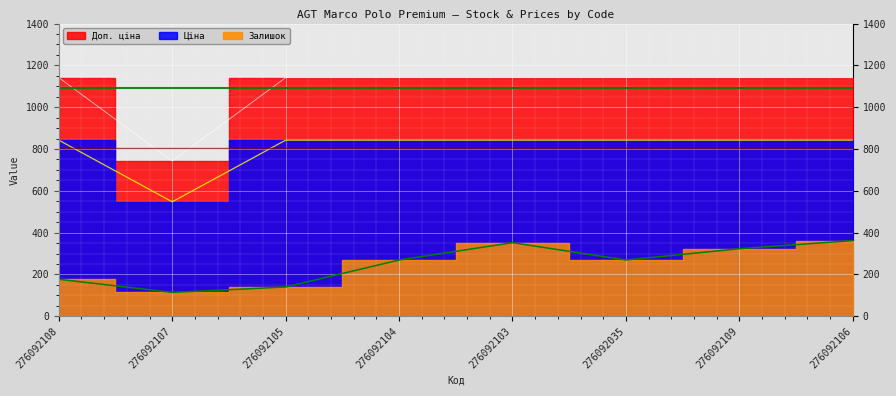

At which category is the sum across all series the highest?

276092106